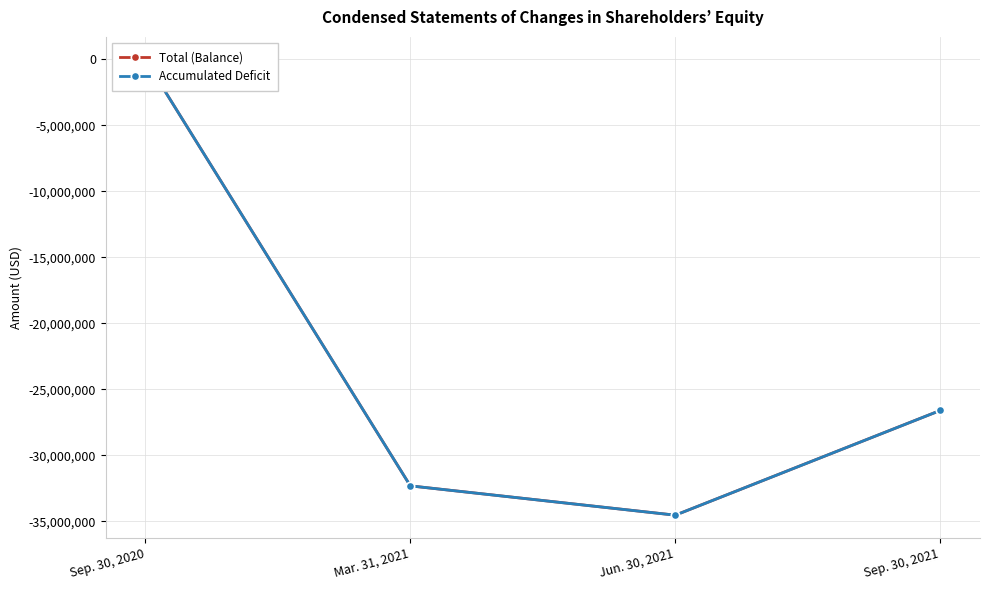

What is the value of the Accumulated Deficit point at the 3rd from the left?

-34522337